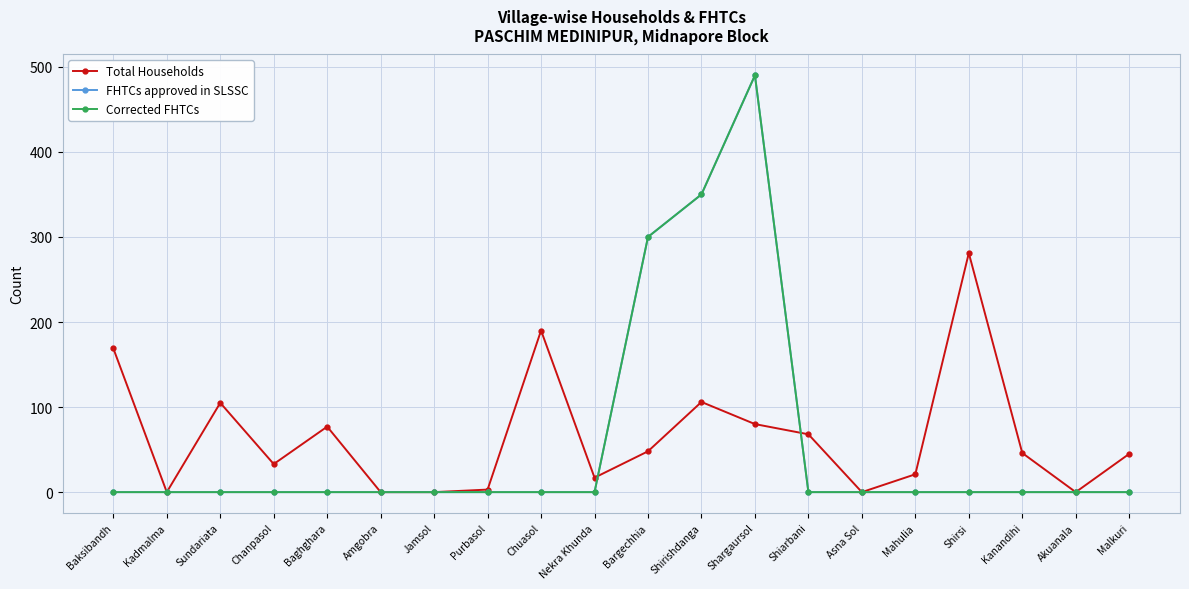

Is this an area chart (filled region under the line)?

No